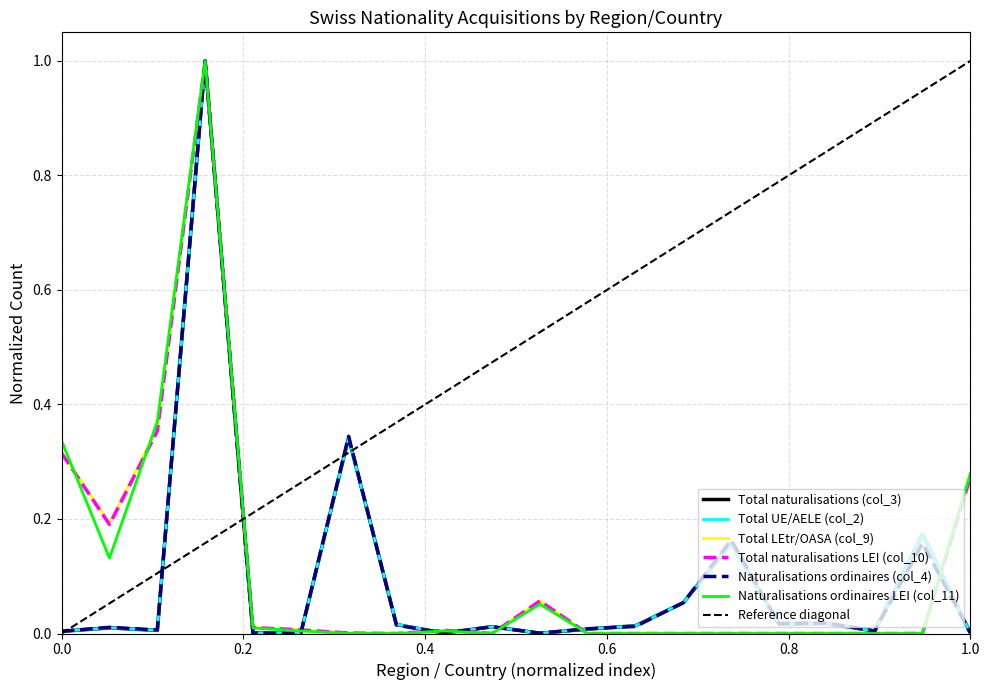

Reading left to right, list all the values displayed in this chart.

Total naturalisations (col_3): 0.0	0.0	0.0	1.0	0.0	0.0	0.3	0.0	0.0	0.0	0.0	0.0	0.0	0.1	0.2	0.0	0.0	0.0	0.2	0.0
Total UE/AELE (col_2): 0.0	0.0	0.0	1.0	0.0	0.0	0.3	0.0	0.0	0.0	0.0	0.0	0.0	0.1	0.2	0.0	0.0	0.0	0.2	0.0
Total LEtr/OASA (col_9): 0.3	0.2	0.4	1.0	0.0	0.0	0.0	0.0	0.0	0.0	0.1	0.0	0.0	0.0	0.0	0.0	0.0	0.0	0.0	0.3
Total naturalisations LEI (col_10): 0.3	0.2	0.4	1.0	0.0	0.0	0.0	0.0	0.0	0.0	0.1	0.0	0.0	0.0	0.0	0.0	0.0	0.0	0.0	0.3
Naturalisations ordinaires (col_4): 0.0	0.0	0.0	1.0	0.0	0.0	0.3	0.0	0.0	0.0	0.0	0.0	0.0	0.1	0.2	0.0	0.0	0.0	0.2	0.0
Naturalisations ordinaires LEI (col_11): 0.3	0.1	0.4	1.0	0.0	0.0	0.0	0.0	0.0	0.0	0.1	0.0	0.0	0.0	0.0	0.0	0.0	0.0	0.0	0.3